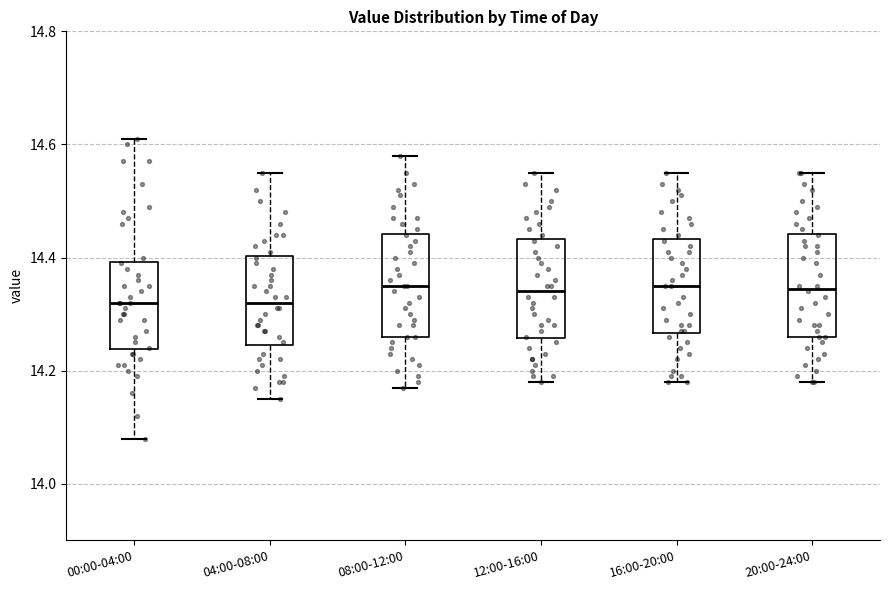

Reading left to right, read every box against the y-axis: the position of its median line, the range the box covers, and the ends of its whiskers. The values are not printed on the chart, so give them approximately, as read against the axis.

00:00-04:00: median 14.32, box 14.24 to 14.40, whiskers 14.08 to 14.62
04:00-08:00: median 14.32, box 14.24 to 14.40, whiskers 14.16 to 14.56
08:00-12:00: median 14.36, box 14.26 to 14.44, whiskers 14.18 to 14.58
12:00-16:00: median 14.34, box 14.26 to 14.44, whiskers 14.18 to 14.56
16:00-20:00: median 14.36, box 14.26 to 14.44, whiskers 14.18 to 14.56
20:00-24:00: median 14.34, box 14.26 to 14.44, whiskers 14.18 to 14.56